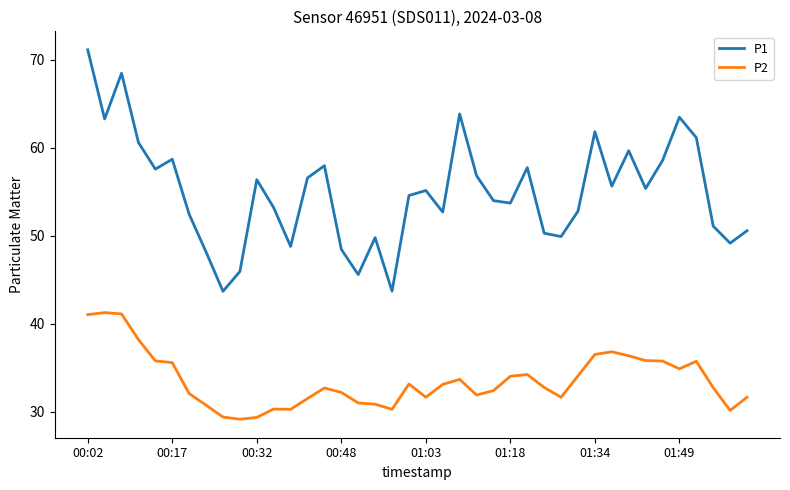

Which series has the largest range (max minus min)?

P1